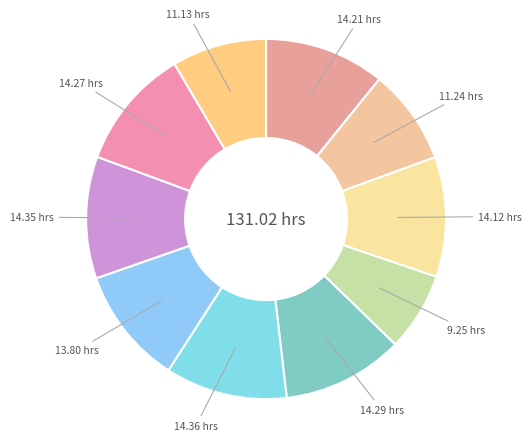

How many segments does this pie chart have?

10